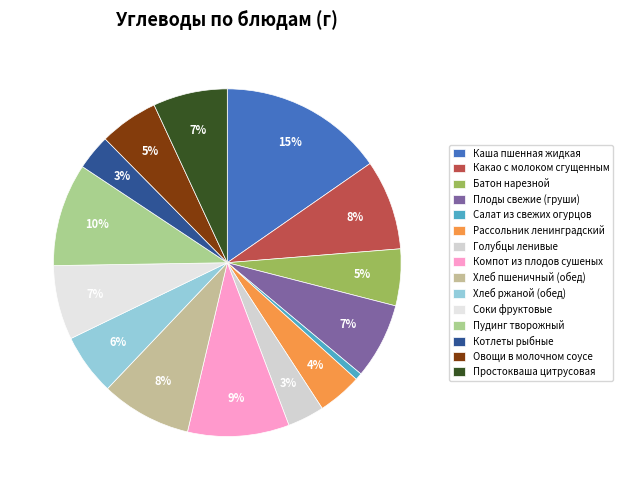

To the nearest percent, what is the combined percentage of Хлеб пшеничный (обед) and Хлеб ржаной (обед)?

14%